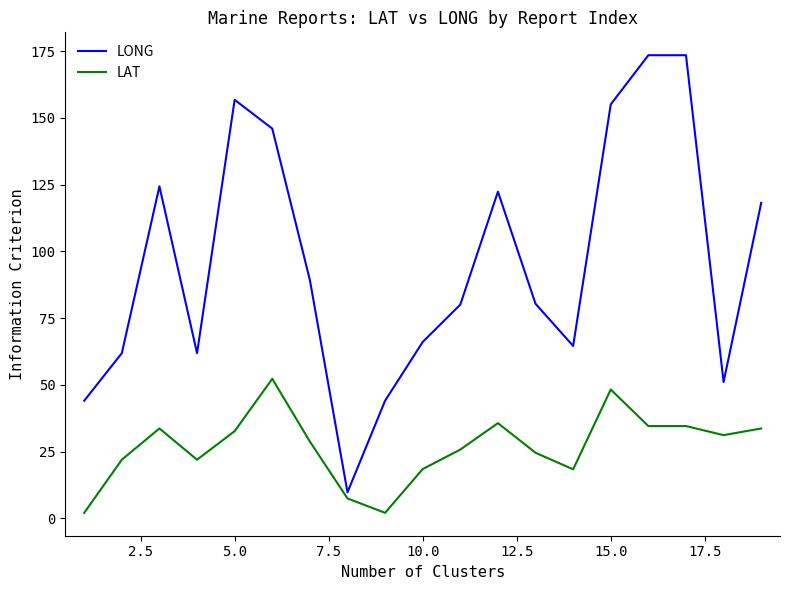

What are all the series names shown in the legend?

LONG, LAT